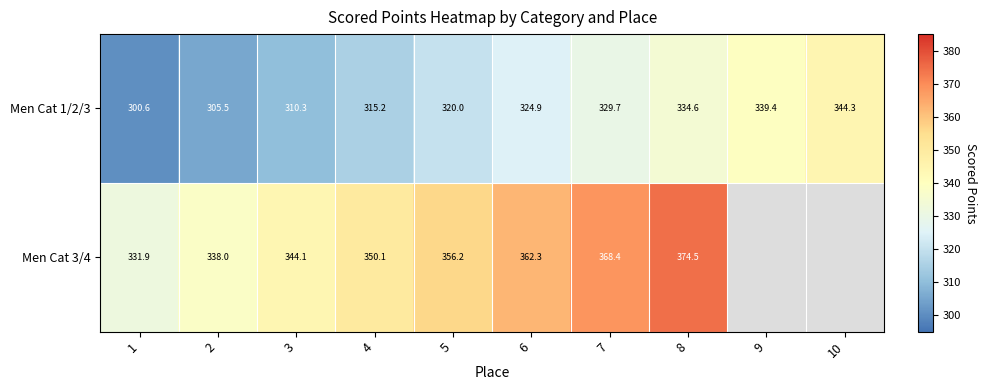

At 3, list the series in order from largest to smallest.

Men Cat 3/4, Men Cat 1/2/3